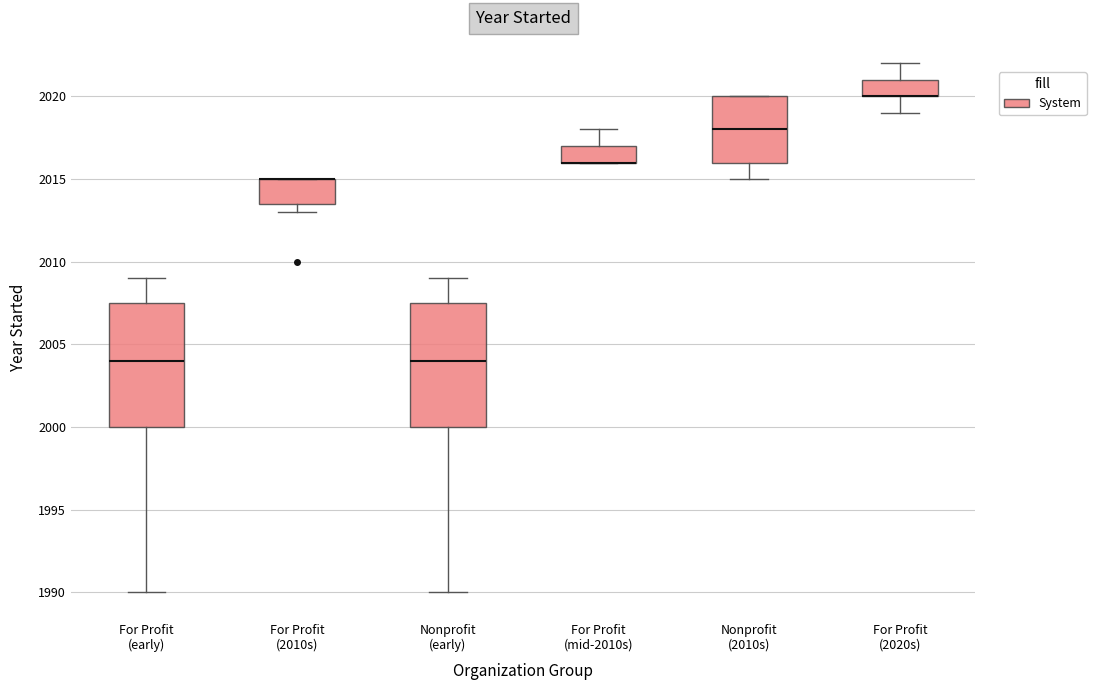

Where is the lower edge of the box for For Profit (early) on the y-axis? The values are not printed on the chart, so give them approximately, as read against the axis.

2000.0